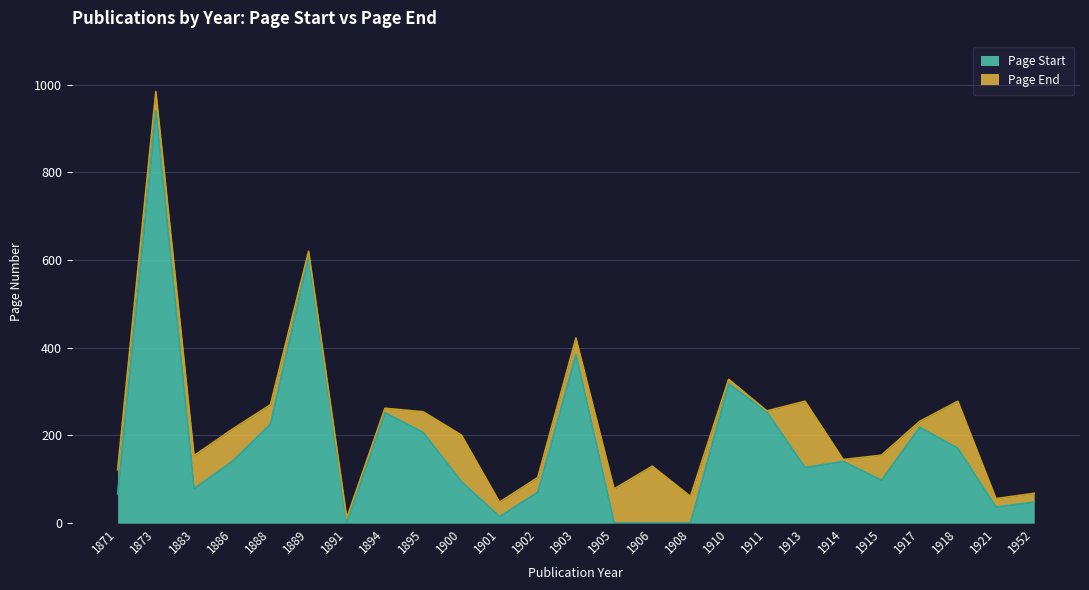

True or false: Page End has a value of 232 at 1917.

True